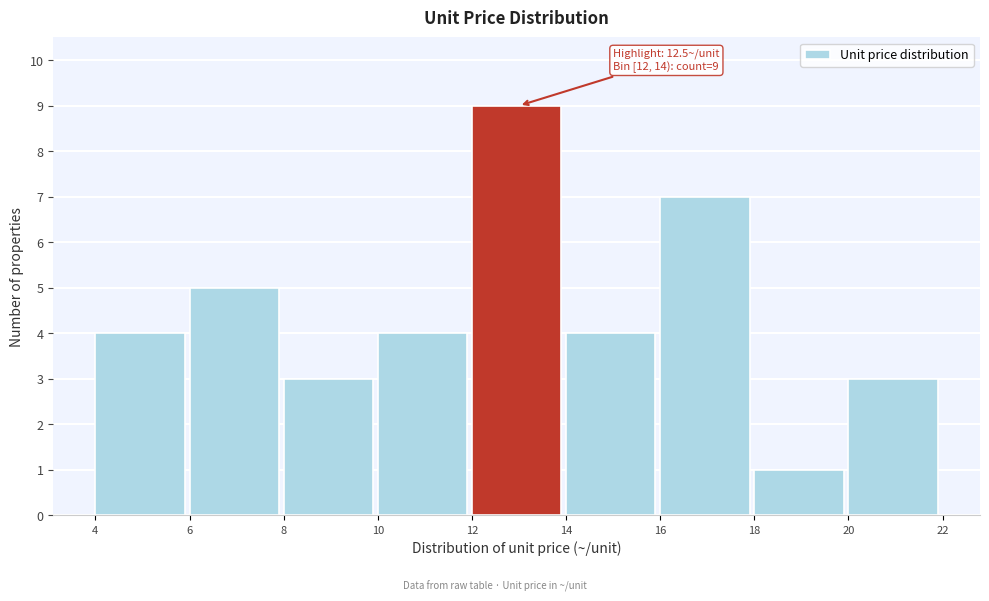

Which range on the x-axis has the tallest bar?

12 to 14